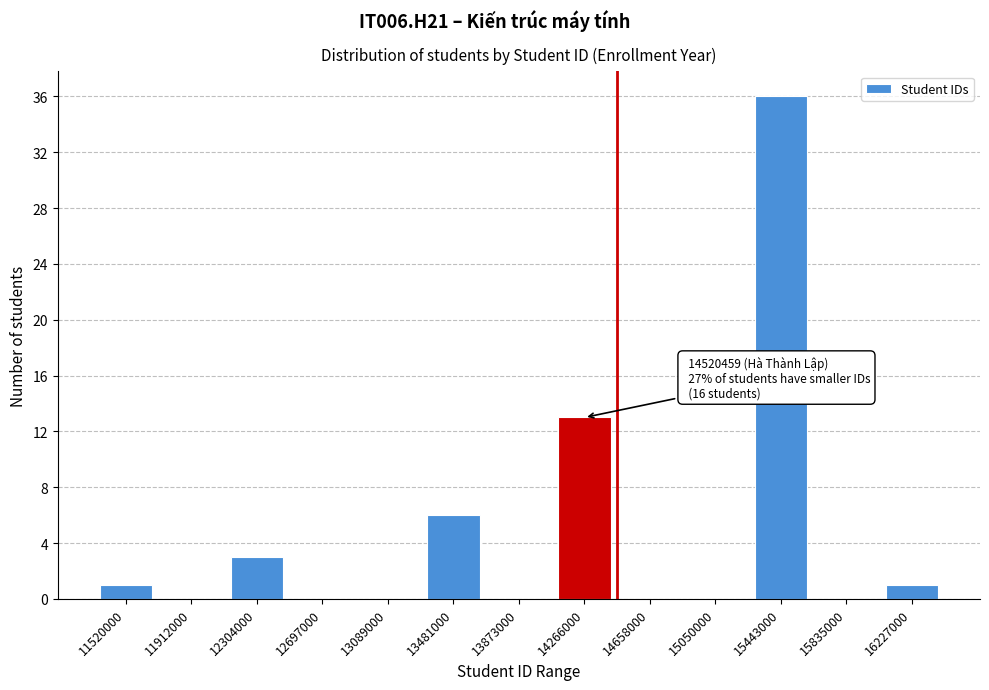

Reading left to right, what are all the values shown in this chart?

11520000=1	11912000=0	12304000=3	12697000=0	13089000=0	13481000=6	13873000=0	14266000=13	14658000=0	15050000=0	15443000=36	15835000=0	16227000=1